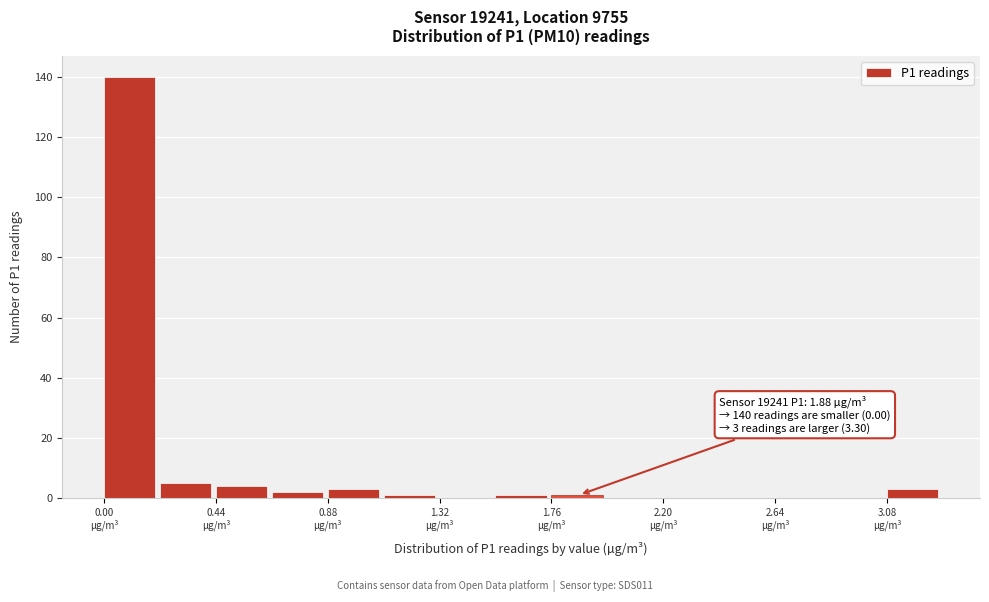

Over which range of the x-axis is the bar tallest?

0.00 to 0.22